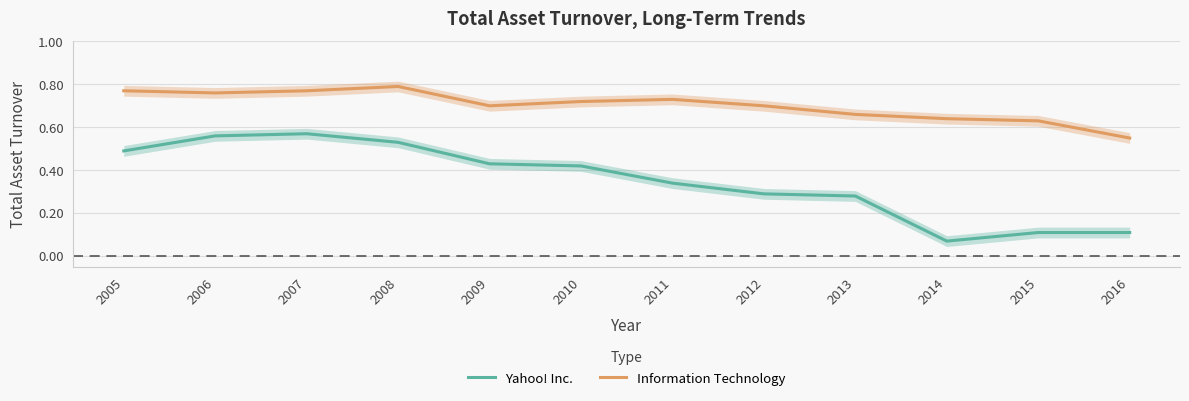

Between 2008 and 2012, which is larger?

2008